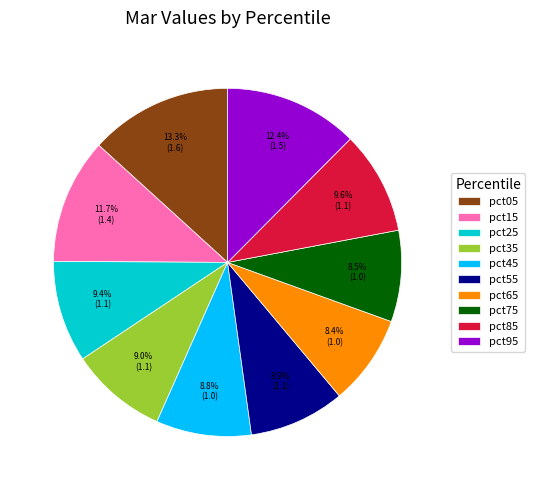

What is the largest slice in the pie chart?

pct05